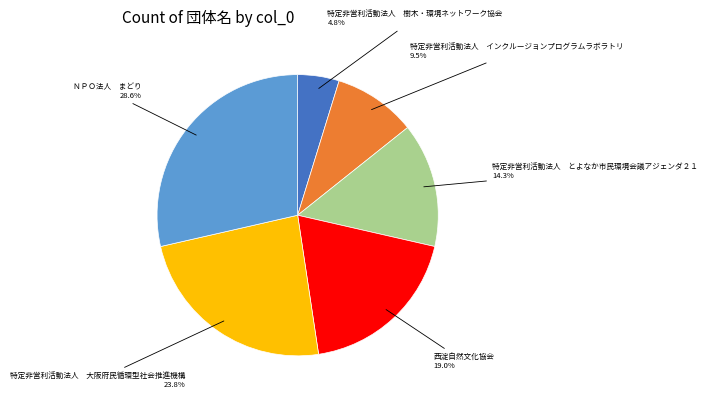

To the nearest percent, what is the difference between the largest and smallest slice percentages?

24%